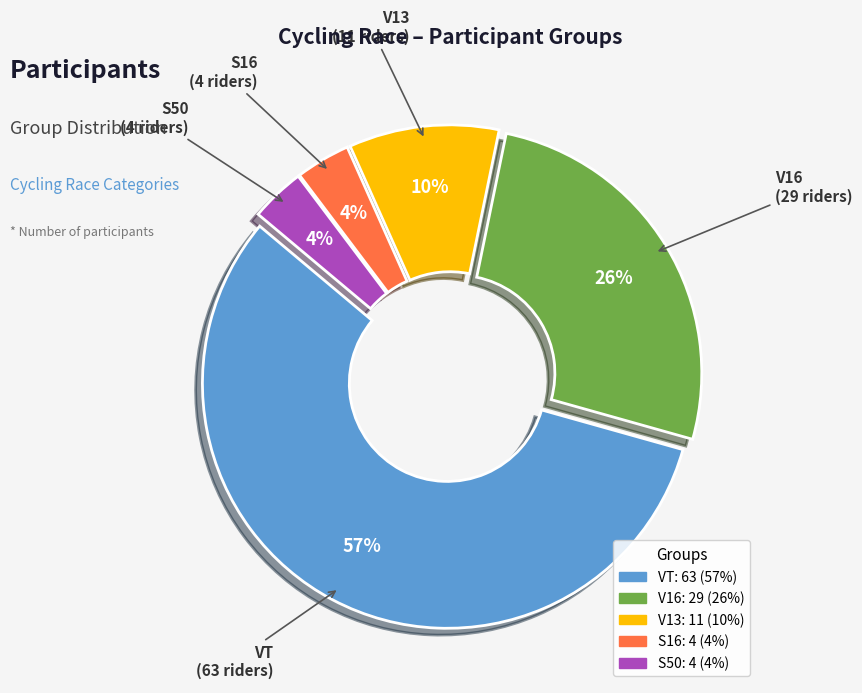

What is the ratio of the value at VT to the value at V16?

2.2